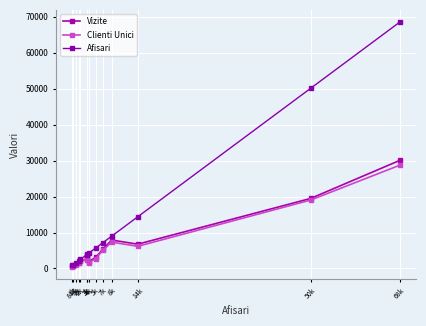

How many values in the Clienti Unici series are below 2718?

7